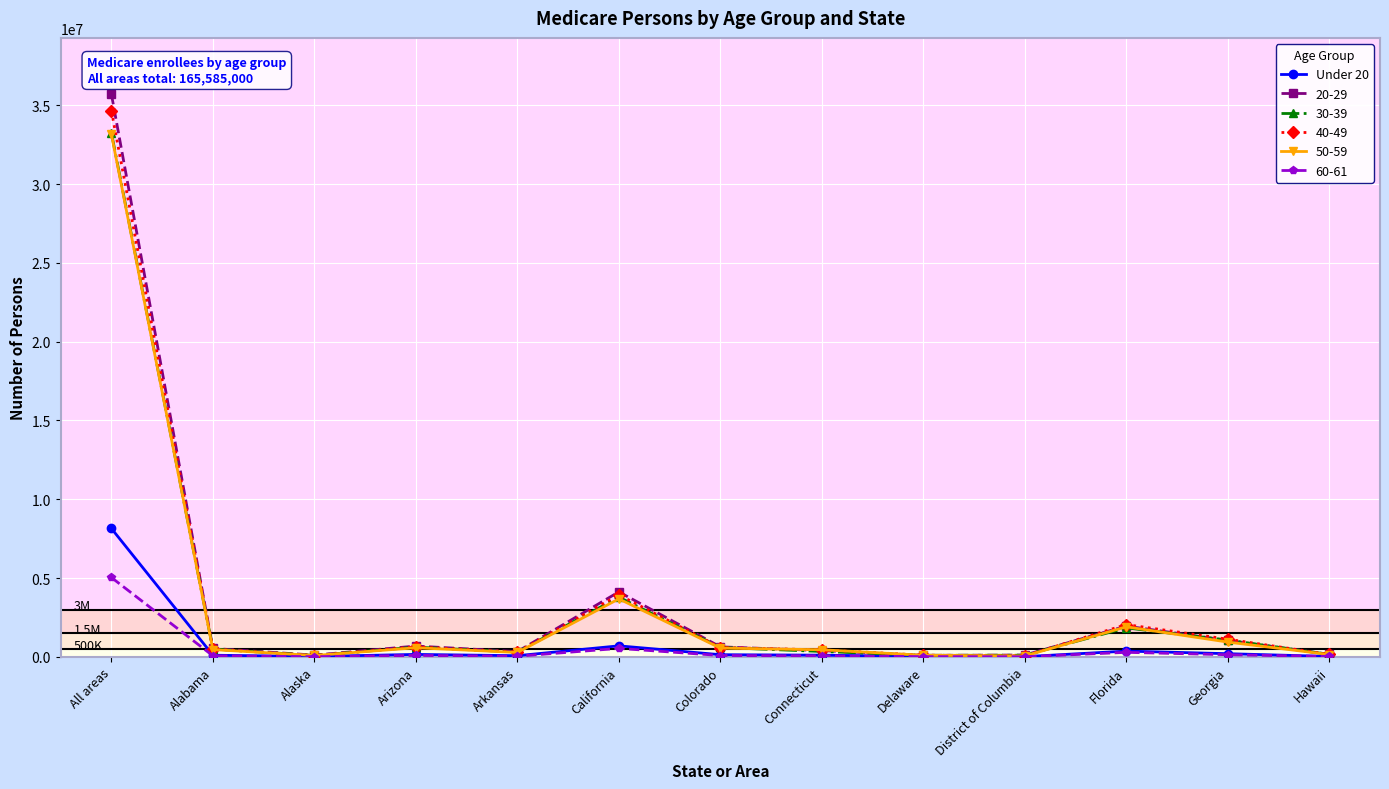

At which category is the sum across all series the highest?

All areas